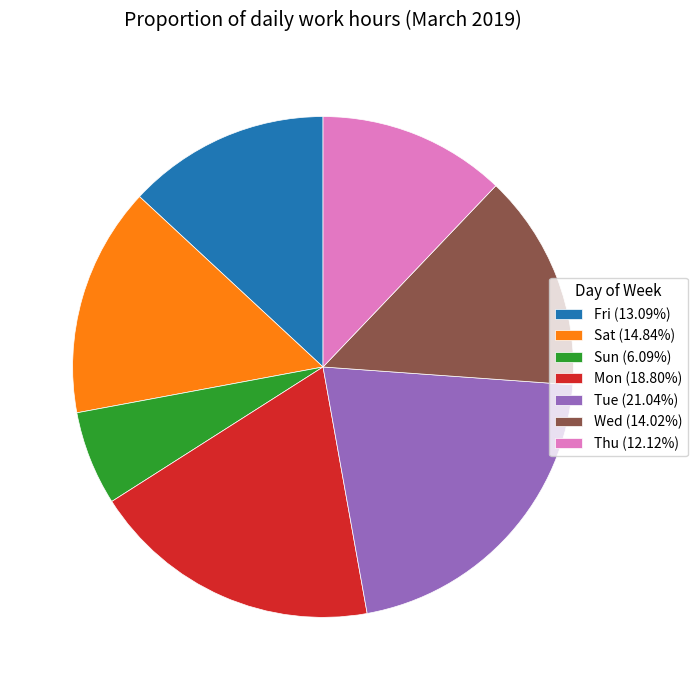

Is the sum of Sun (6.09%) and Sat (14.84%) greater than half?

No